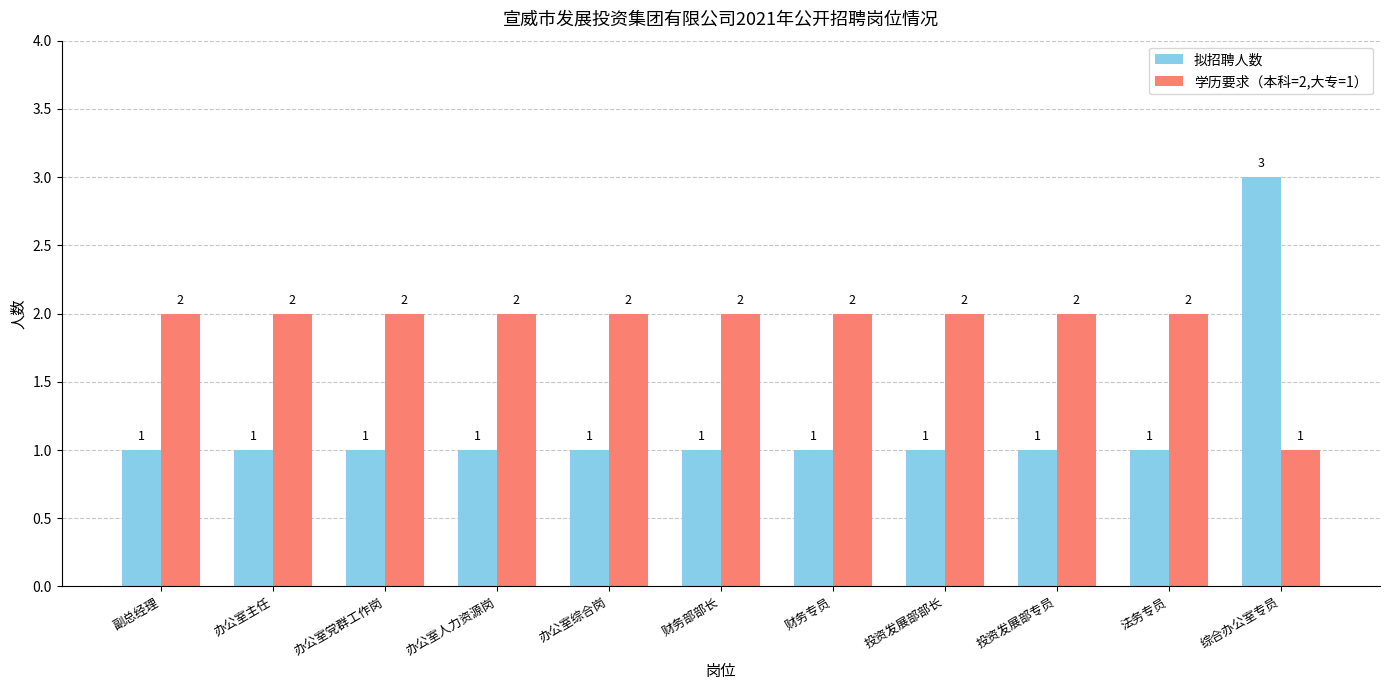

Count the number of data series in this chart.

2